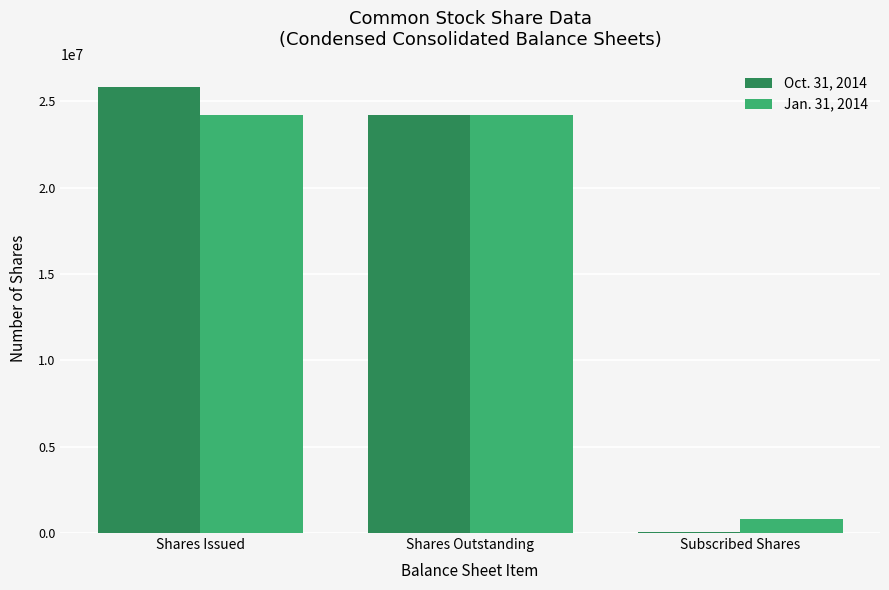

What is the sum of all Jan. 31, 2014 values?

49208083